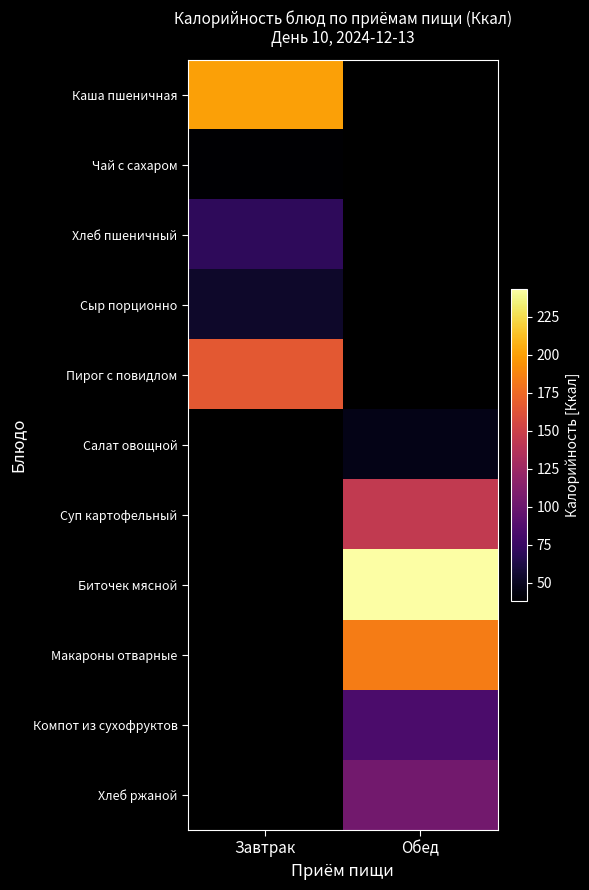

At which category does the chart reach its minimum across all series?

Завтрак